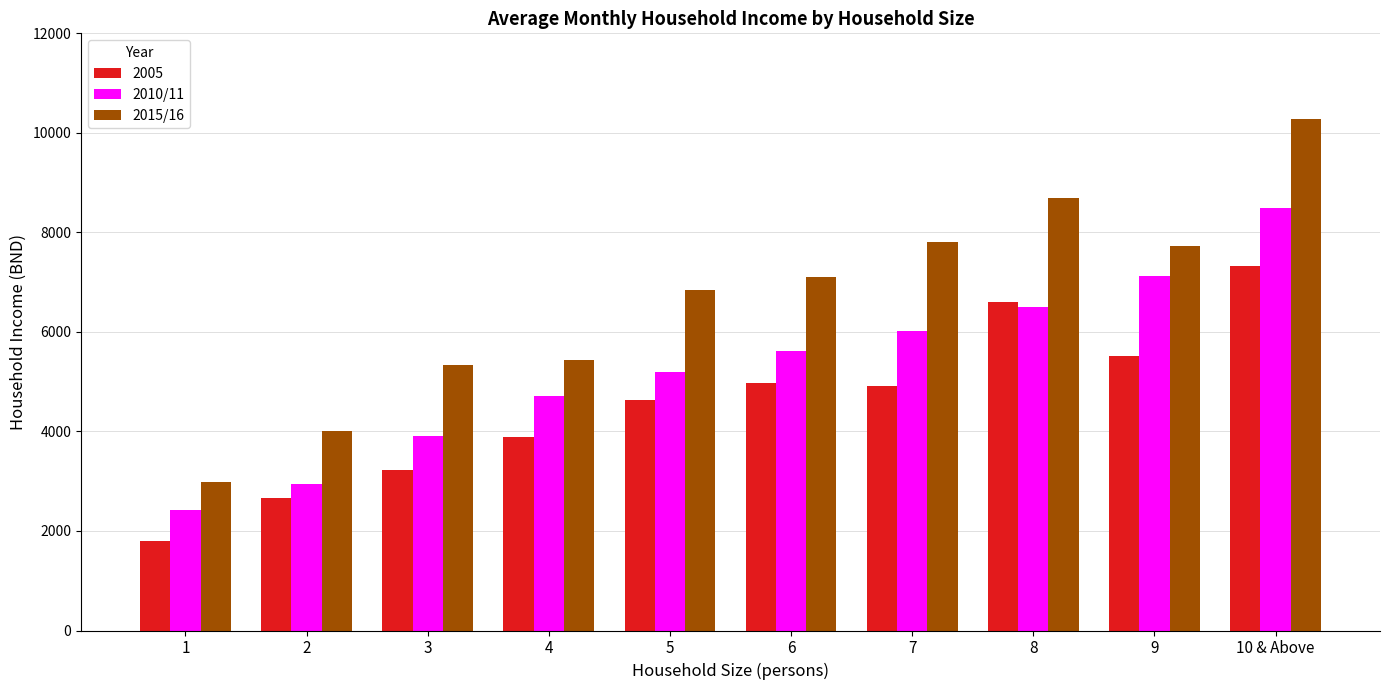

Which series has the widest spread of values?

2015/16